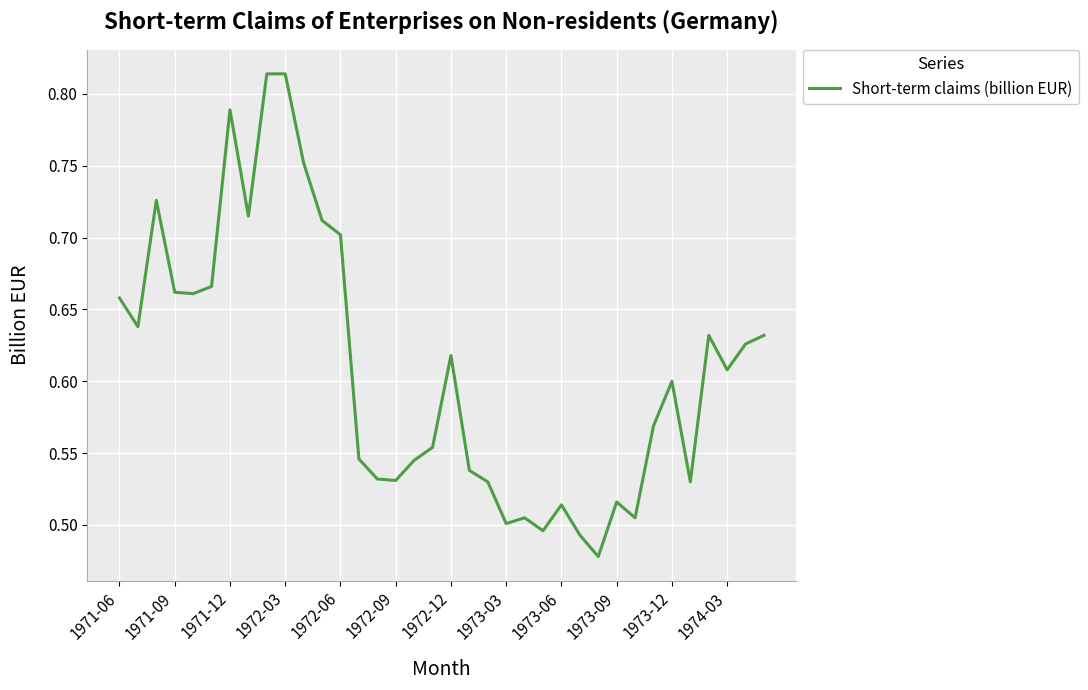

What is the difference between the maximum and minimum values?

0.3